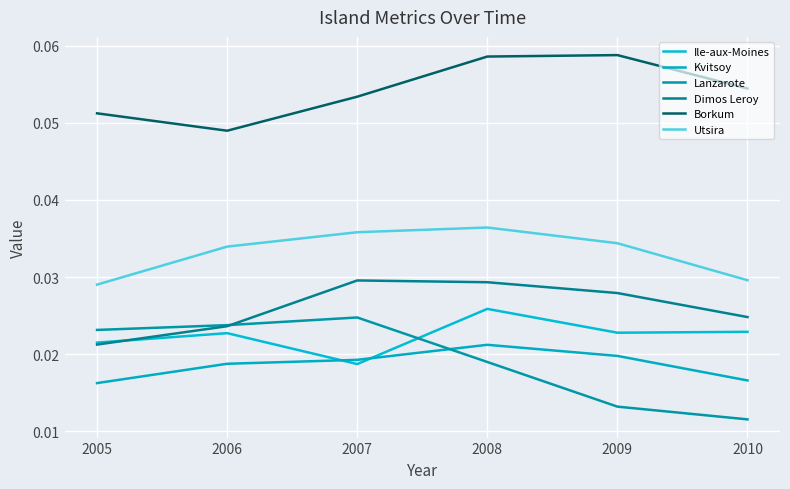

Is this an area chart (filled region under the line)?

No